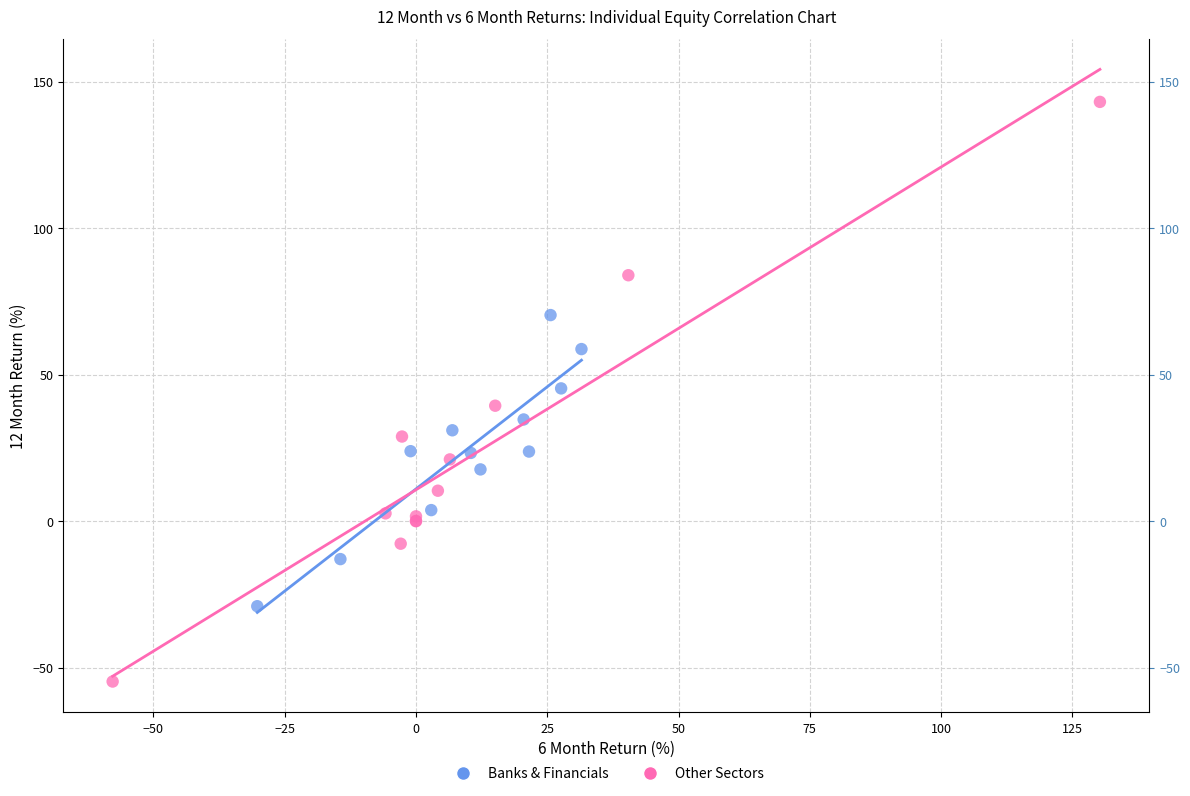

Which series reaches the minimum Y coordinate?

Other Sectors